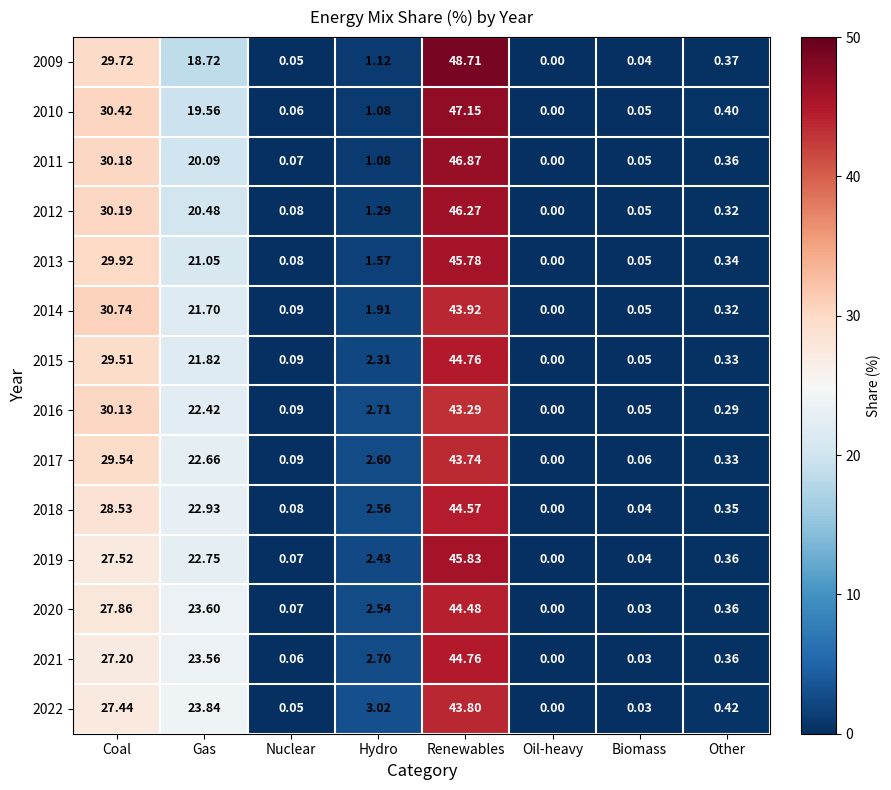

Which label corresponds to the largest value in the chart?

Renewables